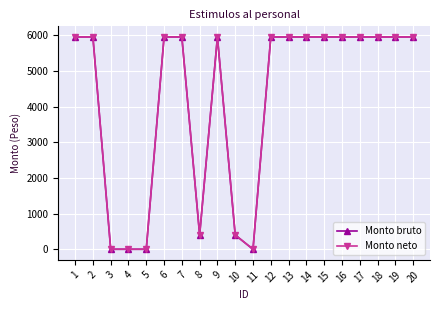

Reading left to right, list all the values displayed in this chart.

Monto bruto: 5950	5950	0	0	0	5950	5950	400	5950	400	0	5950	5950	5950	5950	5950	5950	5950	5950	5950
Monto neto: 5950	5950	0	0	0	5950	5950	400	5950	400	0	5950	5950	5950	5950	5950	5950	5950	5950	5950